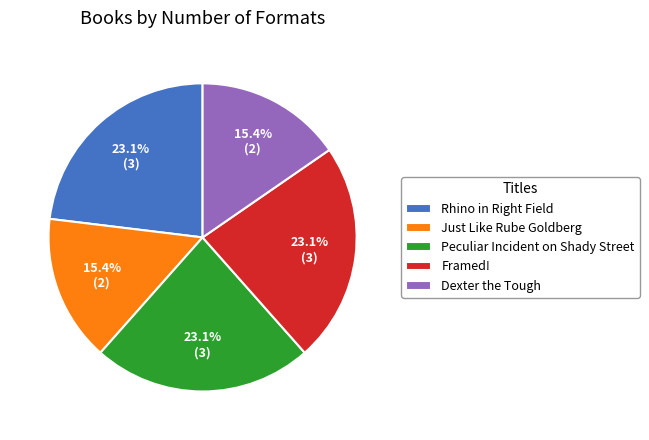

To the nearest percent, what is the difference between the largest and smallest slice percentages?

8%